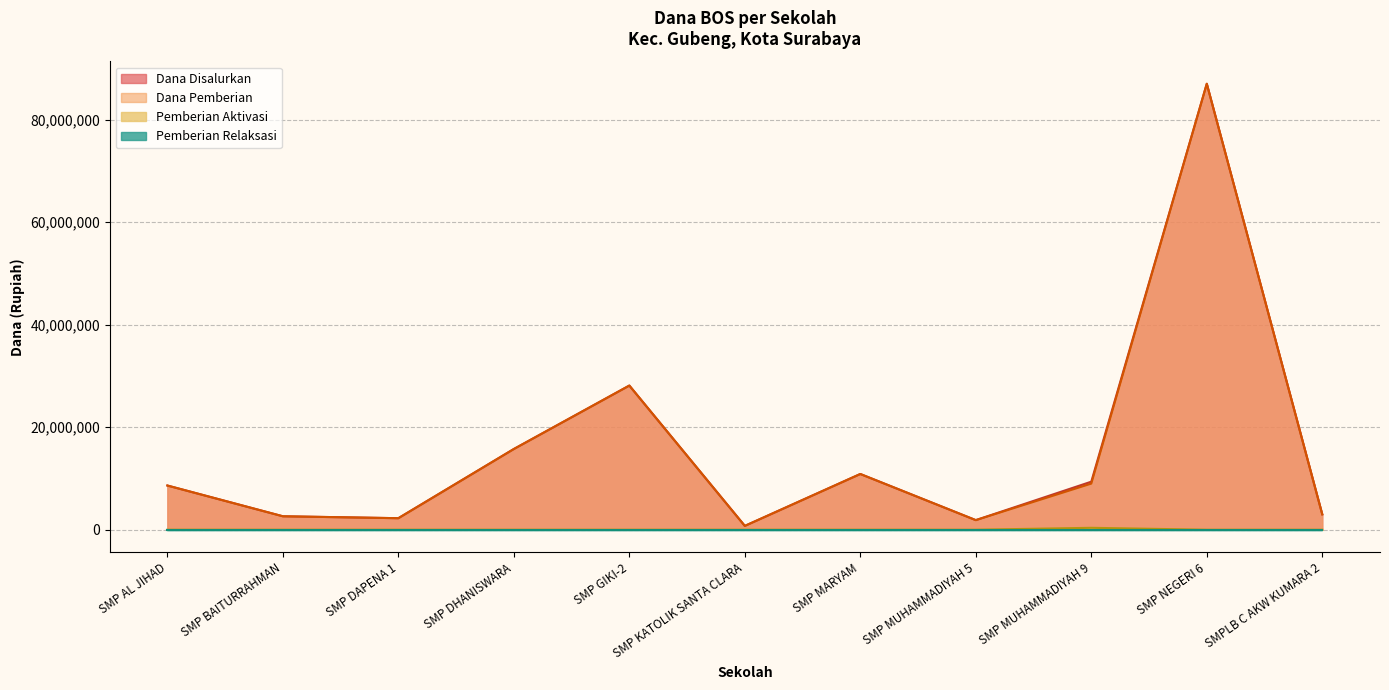

Does the chart have visible grid lines?

Yes